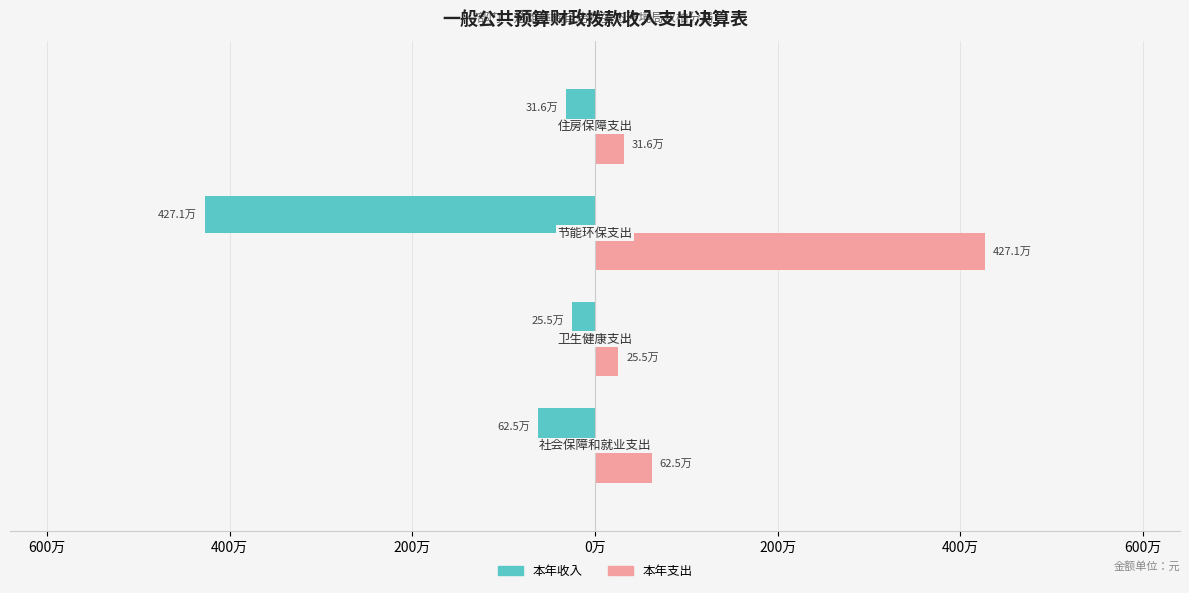

What are all the series names shown in the legend?

本年收入, 本年支出